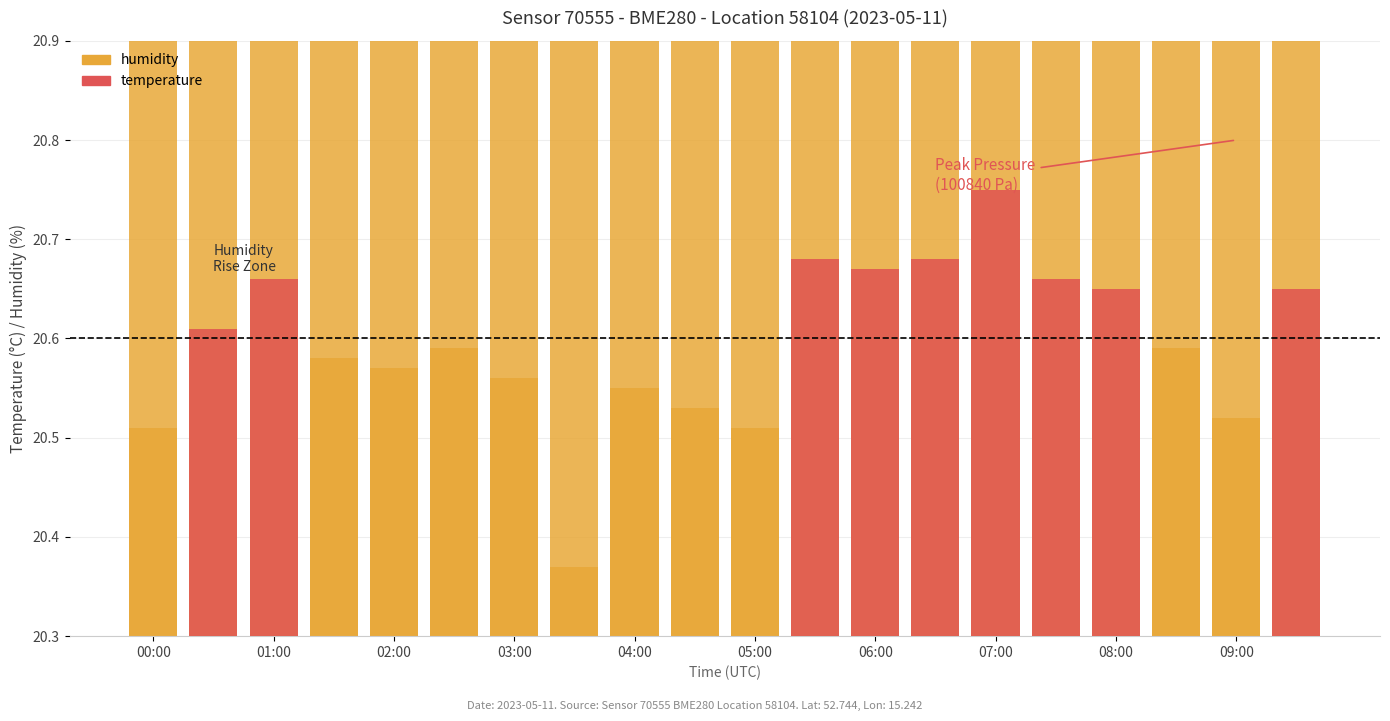

Is it true that temperature equals -11.9 at 05:00?

False